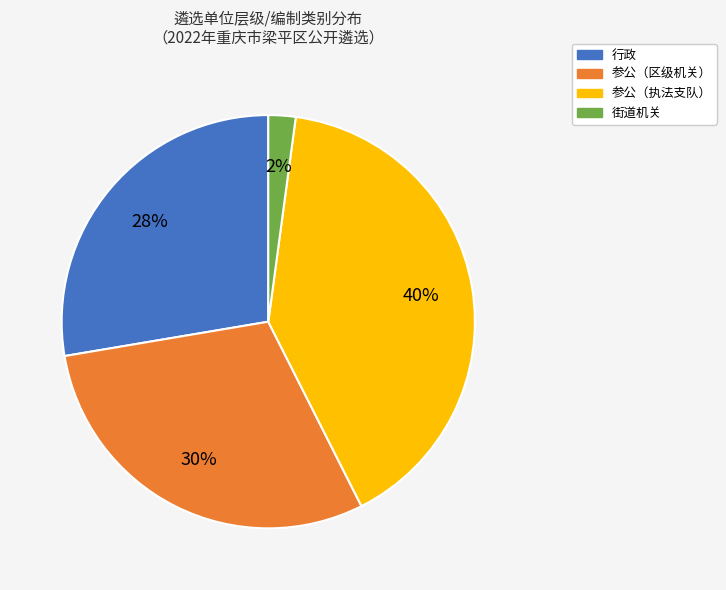

To the nearest percent, what is the average slice percentage?

25%